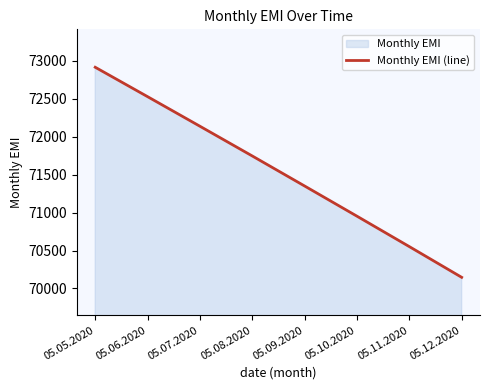

What is the average value?

71541.8